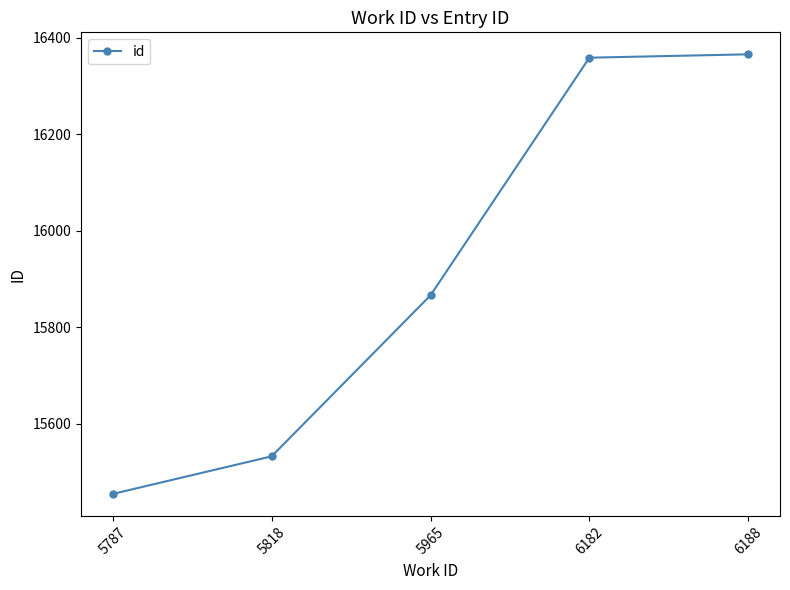

Reading left to right, extract all data points from this chart.

15454	15532	15866	16359	16366